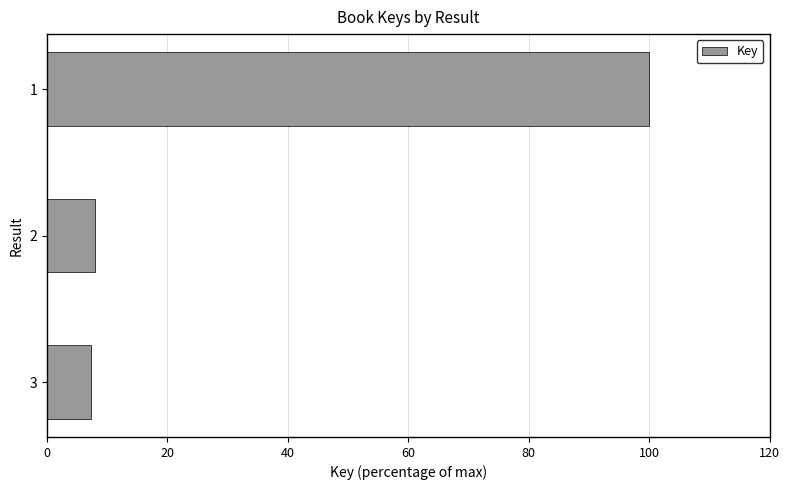

Reading bottom to top, transcribe all the data shown in this chart.

7.3	8.0	100.0